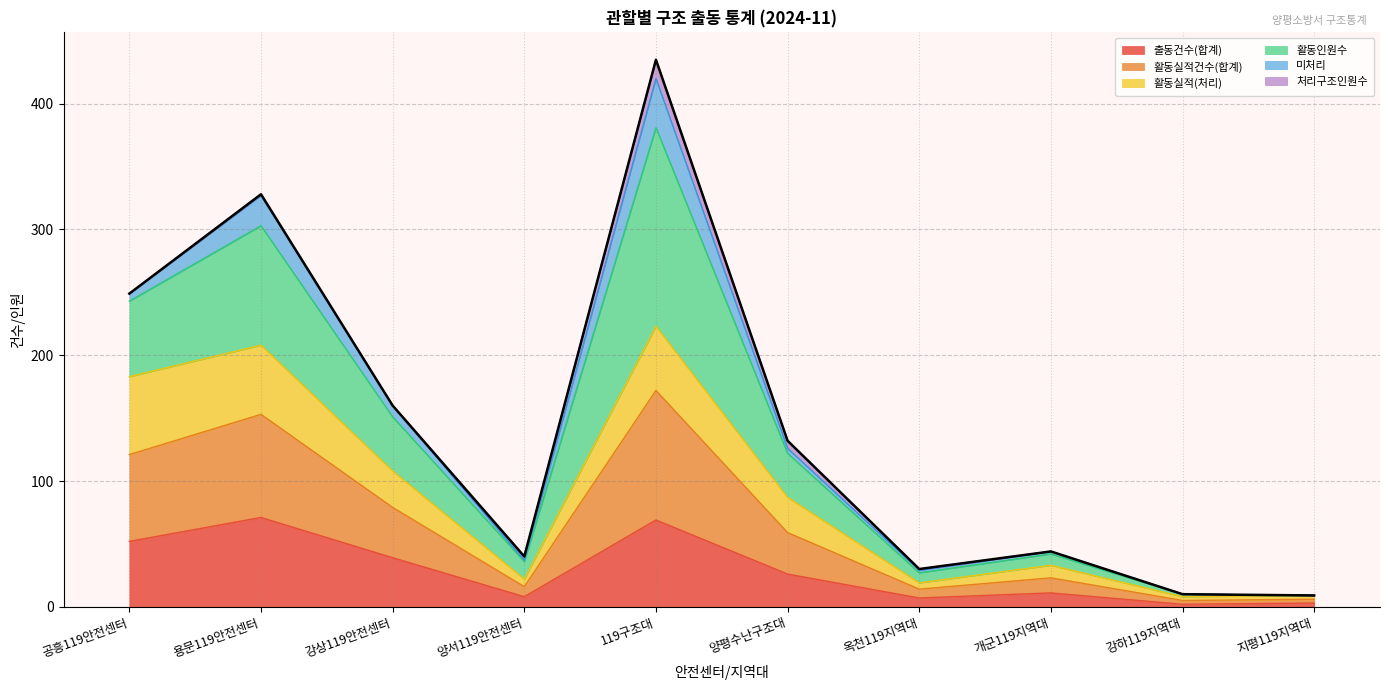

Where is 출동건수(합계) nearest to the value 36?

강상119안전센터